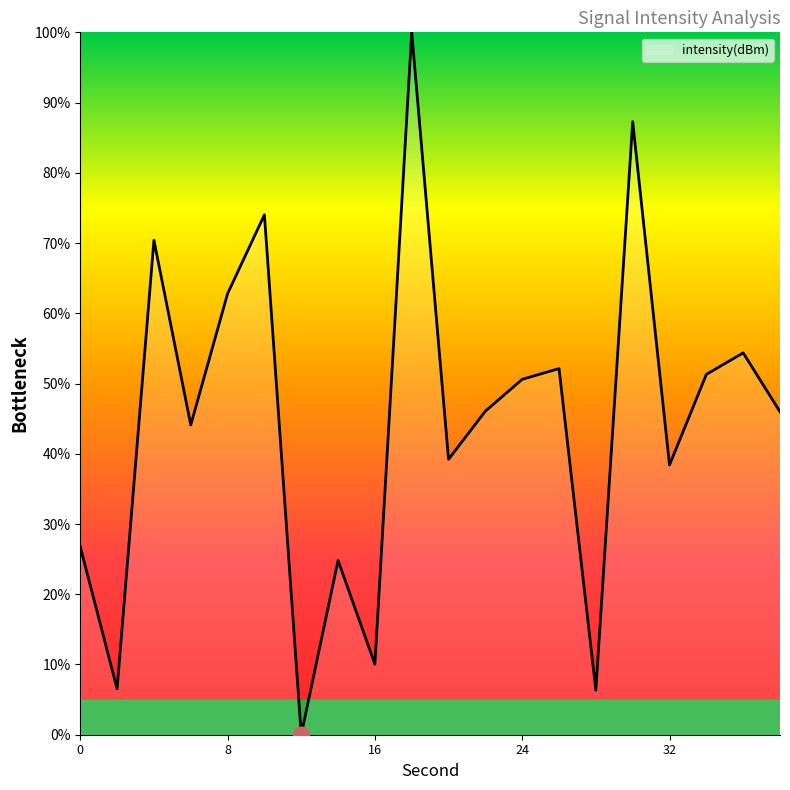

What is the difference between the maximum and minimum values?

100.0